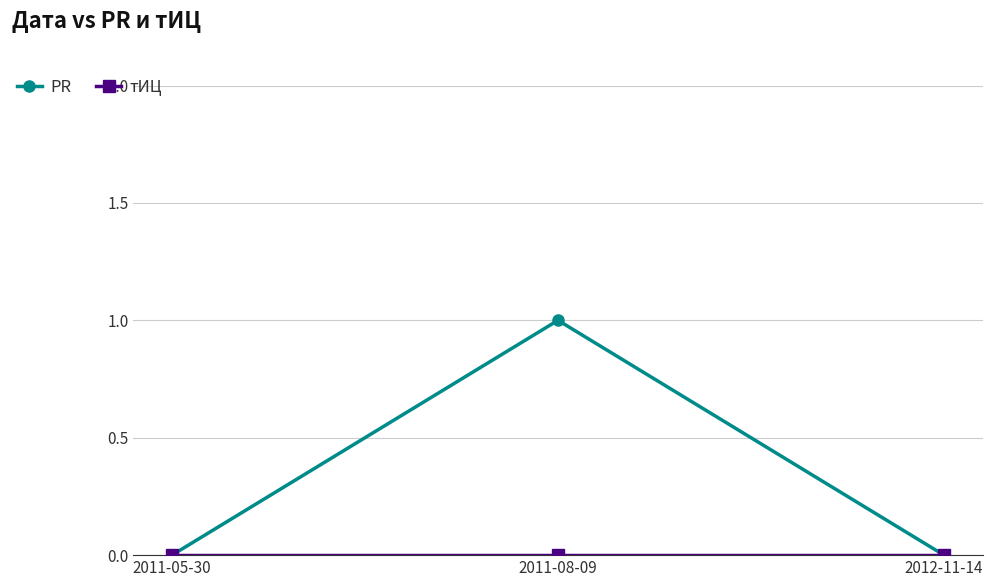

Which category has the highest value across all series?

2011-08-09